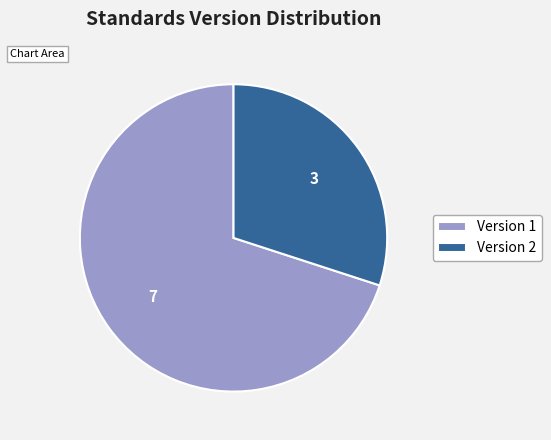

How many segments does this pie chart have?

2